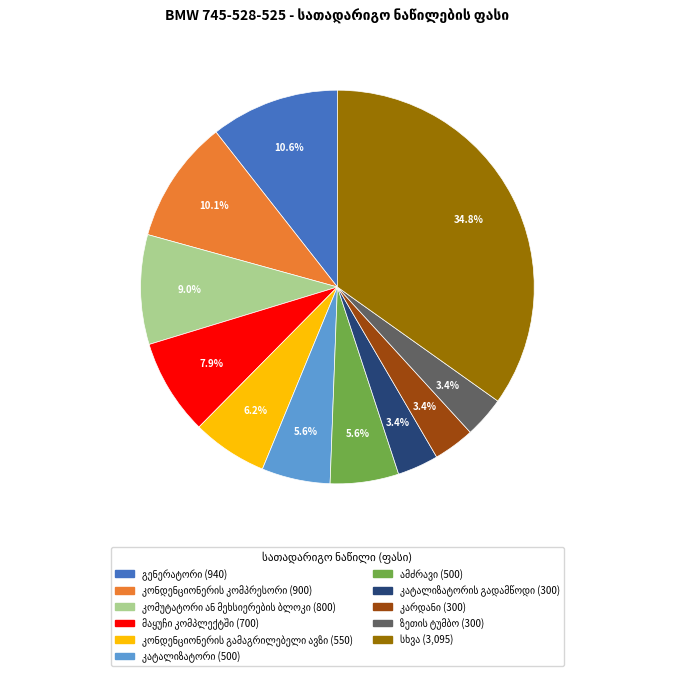

Is there a majority slice in this chart?

No